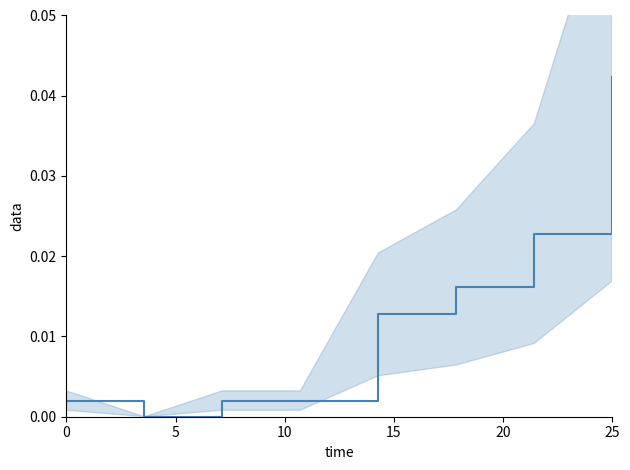

True or false: the data shows 0.0 at 10.

True